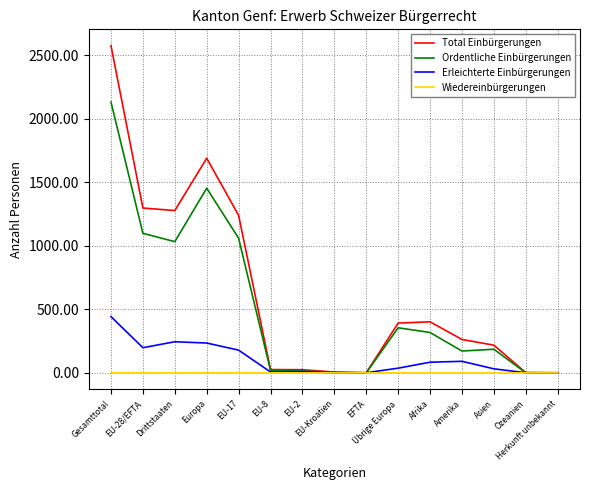

Is this an area chart (filled region under the line)?

No